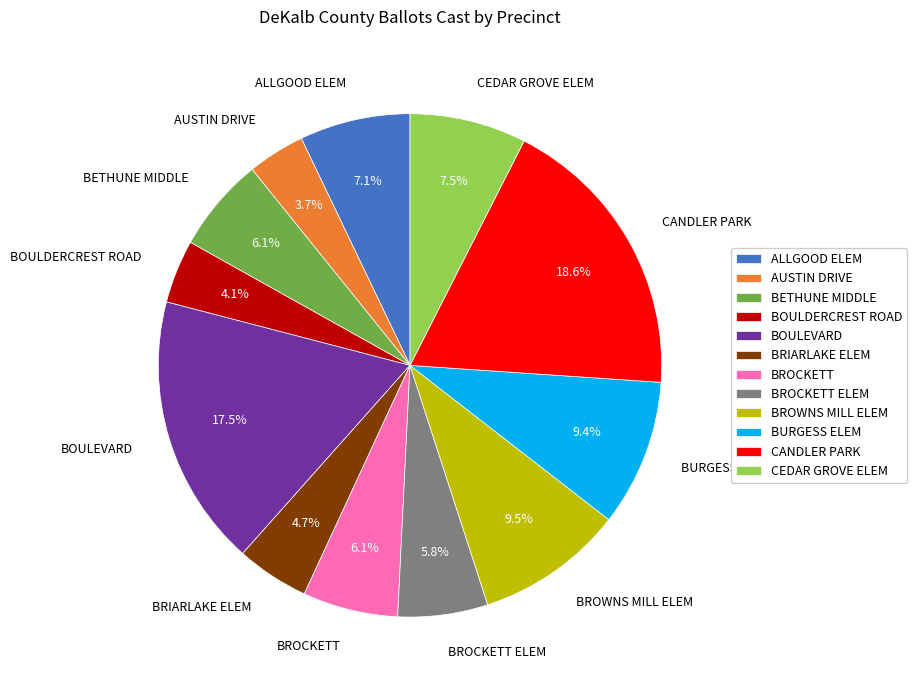

Between BURGESS ELEM and CANDLER PARK, which is larger?

CANDLER PARK